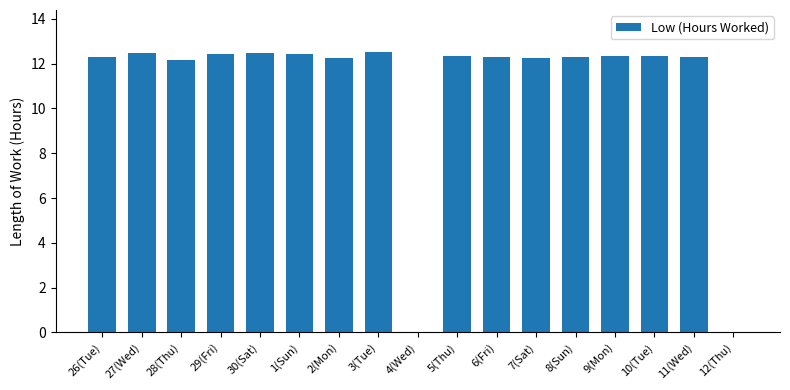

Which has a higher value, 4(Wed) or 1(Sun)?

1(Sun)